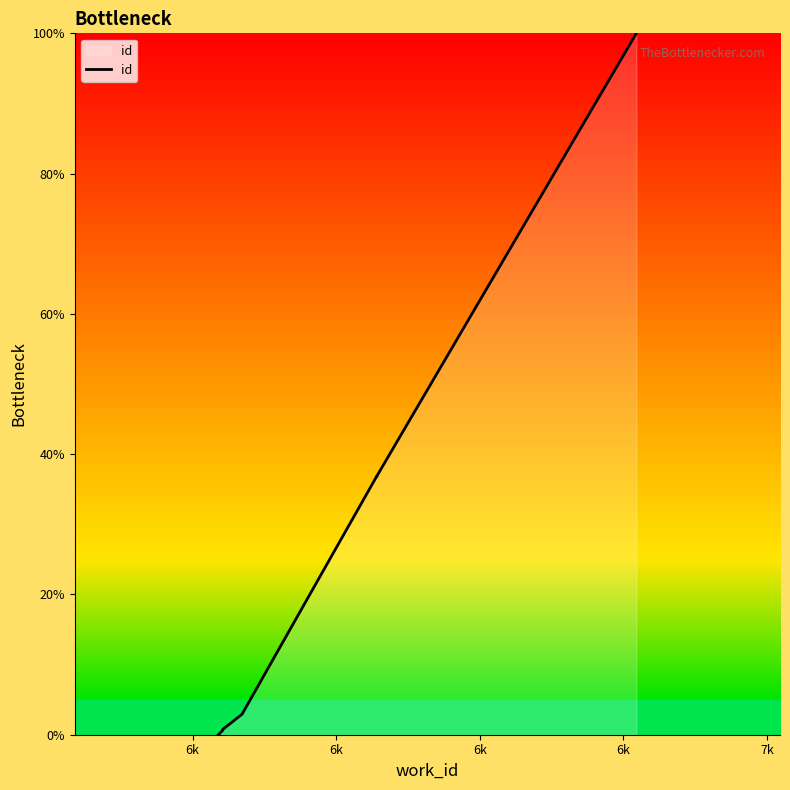

How many values exceed 36?

5